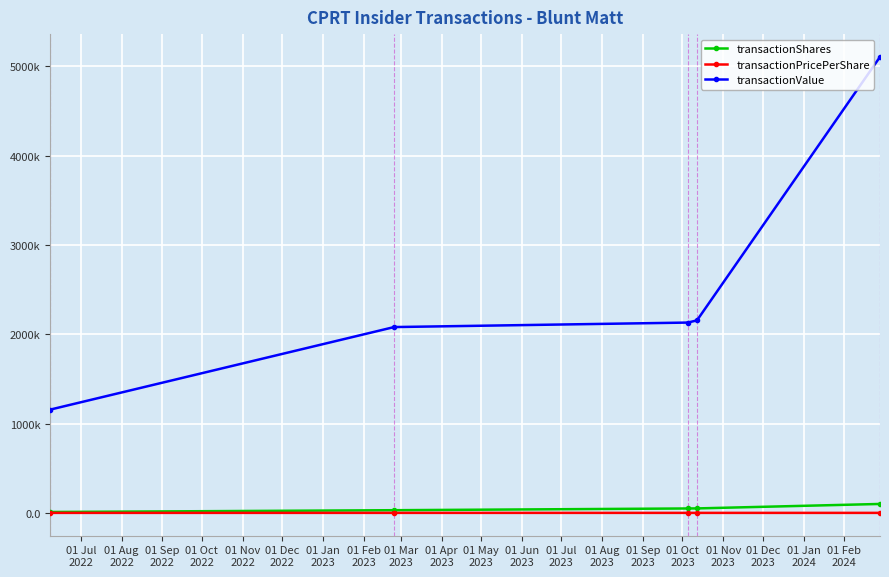

True or false: transactionValue and transactionPricePerShare intersect in this chart.

False